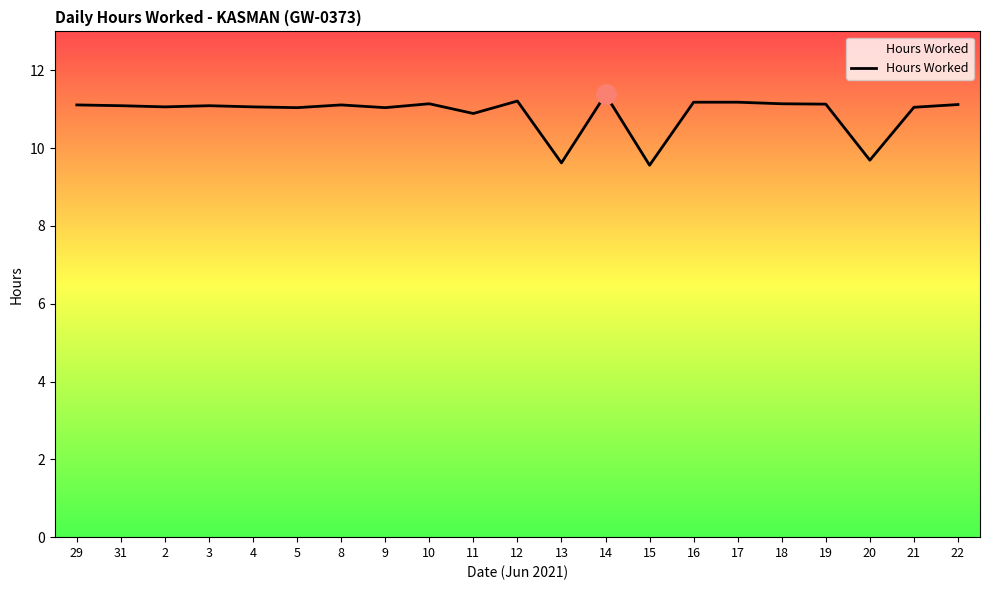

How many lines are shown in the chart?

1